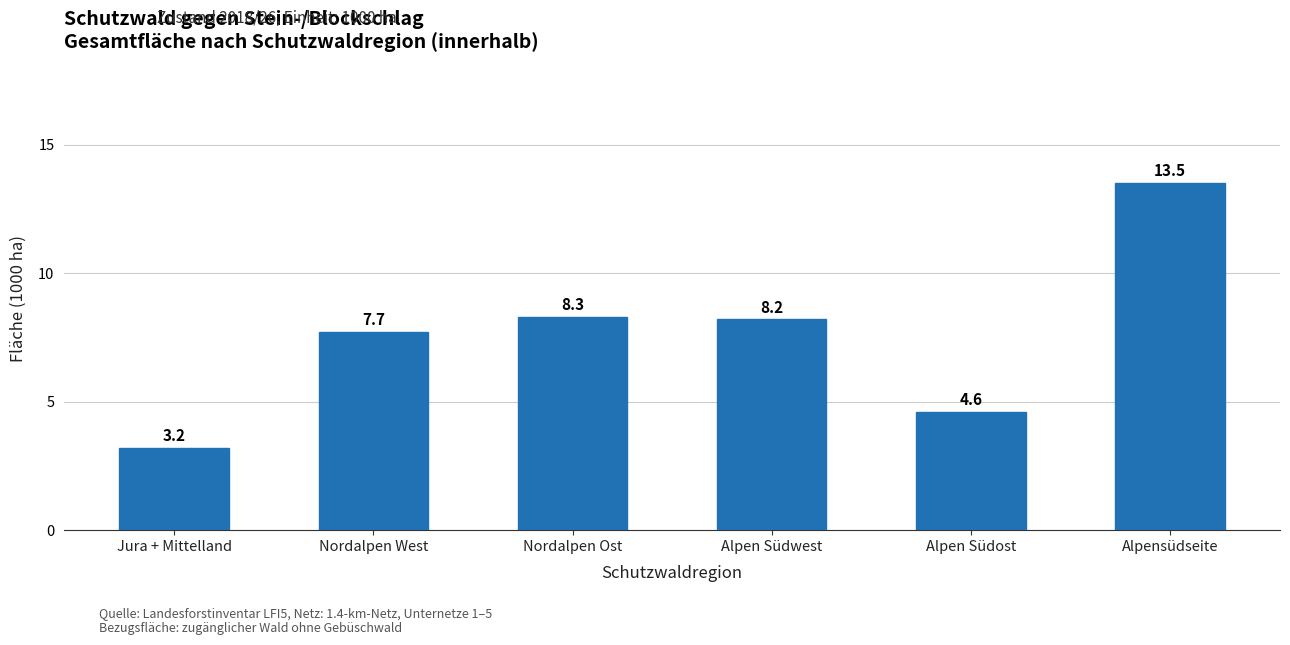

Reading left to right, extract all data points from this chart.

Jura + Mittelland=3.2	Nordalpen West=7.7	Nordalpen Ost=8.3	Alpen Südwest=8.2	Alpen Südost=4.6	Alpensüdseite=13.5